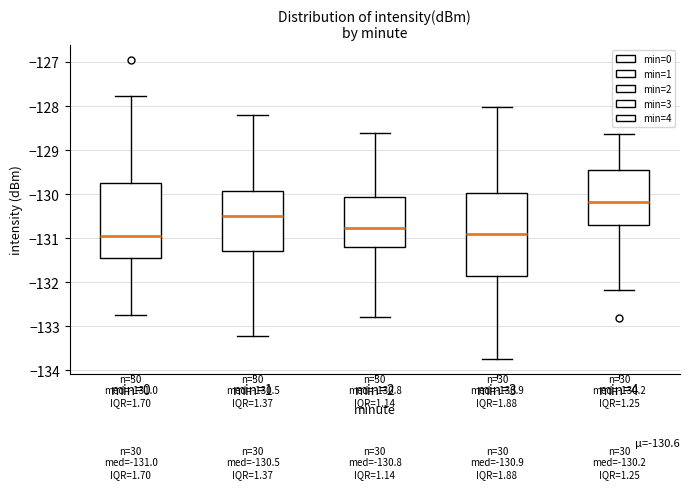

Which box's median line is the highest?

min=4